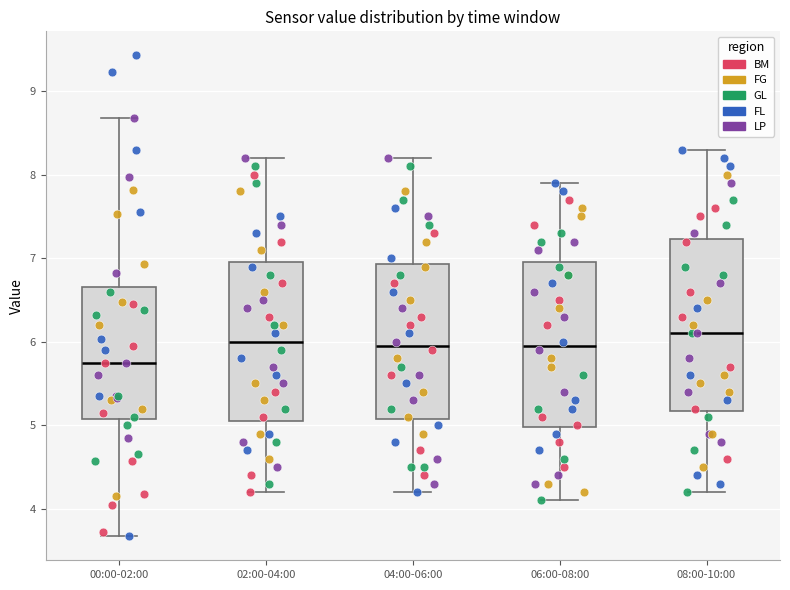

Reading left to right, read every box against the y-axis: the position of its median line, the range the box covers, and the ends of its whiskers. The values are not printed on the chart, so give them approximately, as read against the axis.

00:00-02:00: median 5.8, box 5.1 to 6.7, whiskers 3.7 to 8.7
02:00-04:00: median 6.0, box 5.1 to 7.0, whiskers 4.2 to 8.2
04:00-06:00: median 6.0, box 5.1 to 6.9, whiskers 4.2 to 8.2
06:00-08:00: median 6.0, box 5.0 to 7.0, whiskers 4.1 to 7.9
08:00-10:00: median 6.1, box 5.2 to 7.2, whiskers 4.2 to 8.3